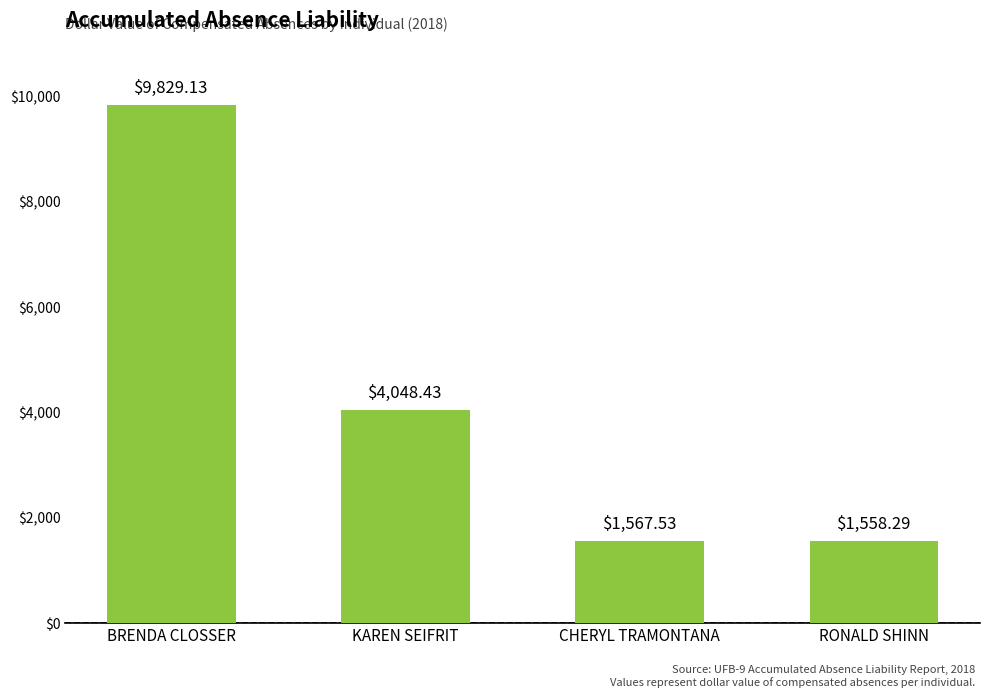

What is the change in value from BRENDA CLOSSER to RONALD SHINN?

-8270.8